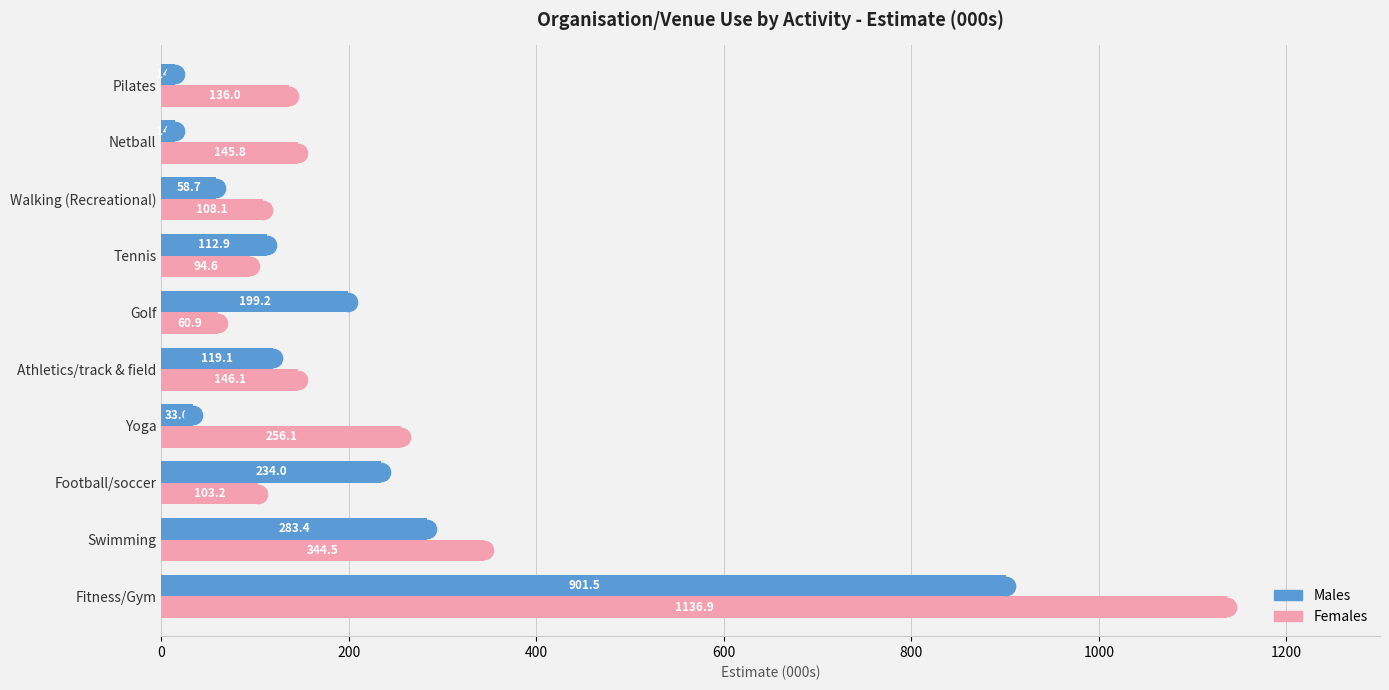

What is the difference between the maximum and second lowest values in the Males series?

886.7